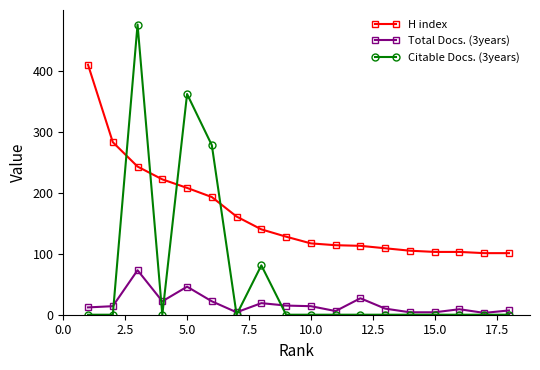

True or false: Citable Docs. (3years) has more than 2 interior local peaks.

True